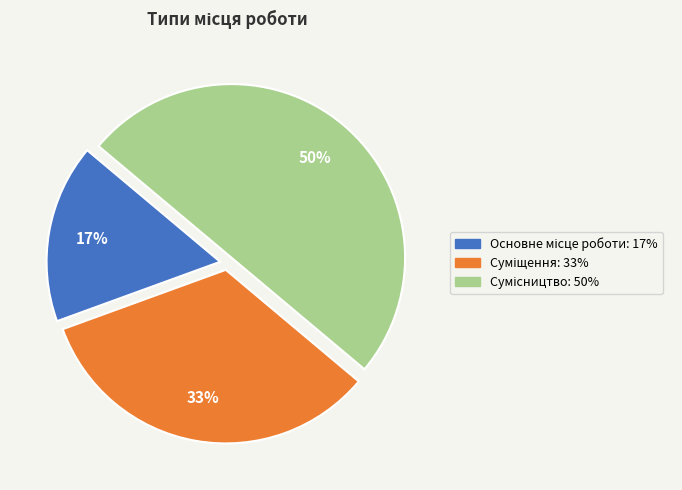

Count the number of slices in the pie.

3